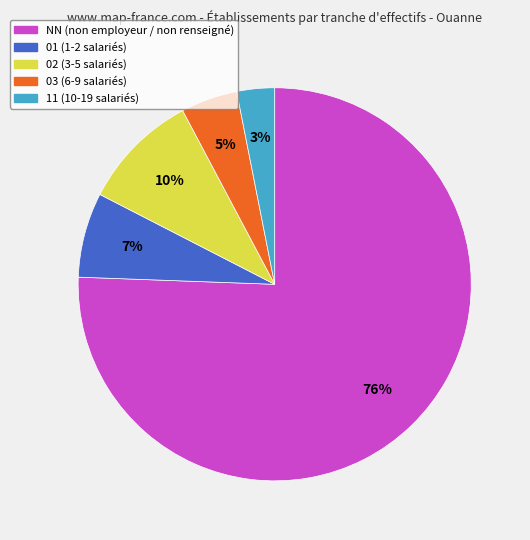

To the nearest percent, what is the difference between the largest and smallest slice percentages?

72%